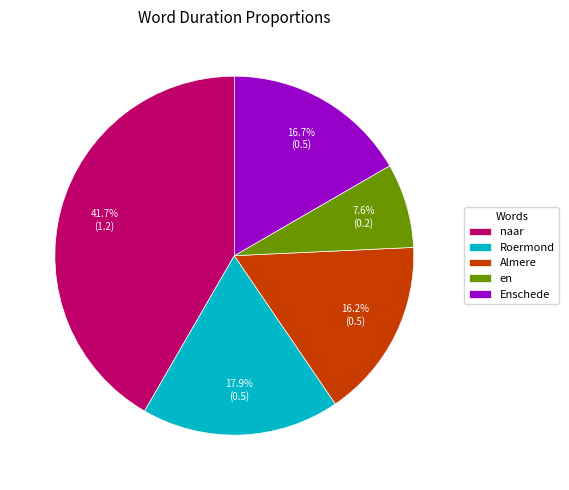

To the nearest percent, what is the average slice percentage?

20%